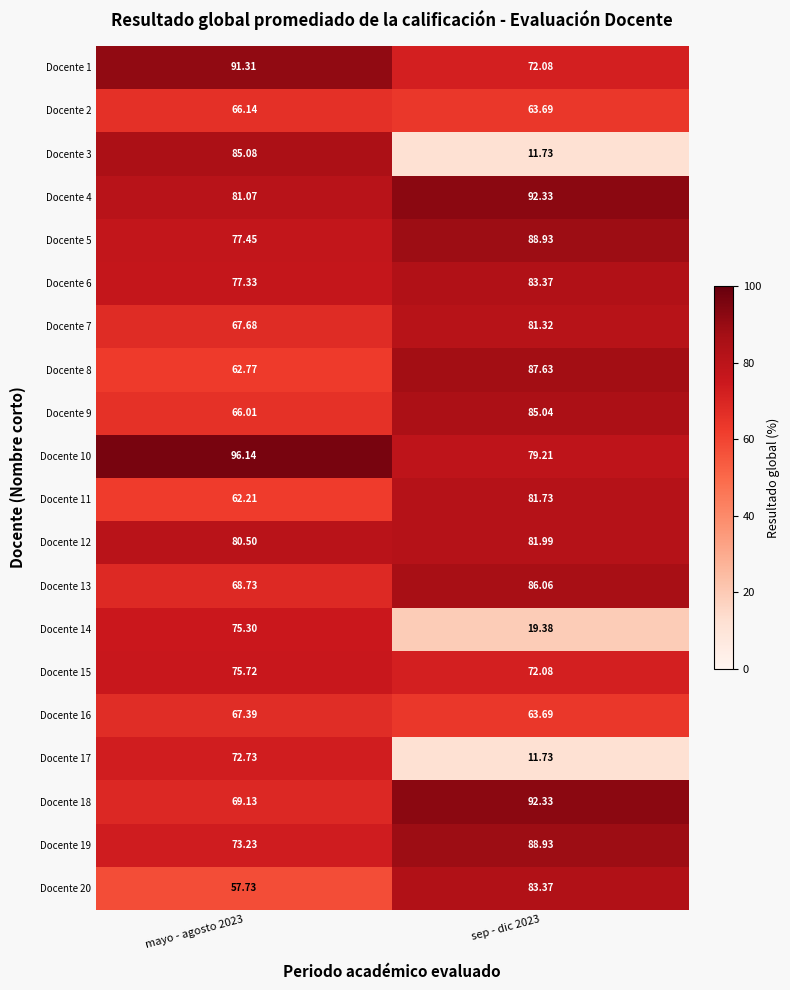

At which category is the sum across all series the highest?

mayo - agosto 2023